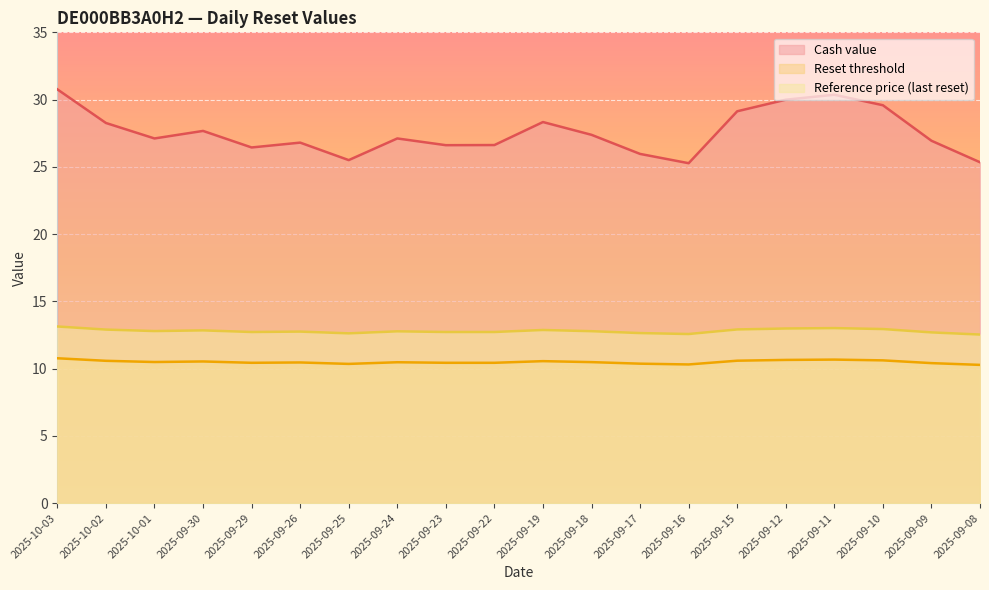

What value does the Reset threshold series have at 2025-09-15?

10.6